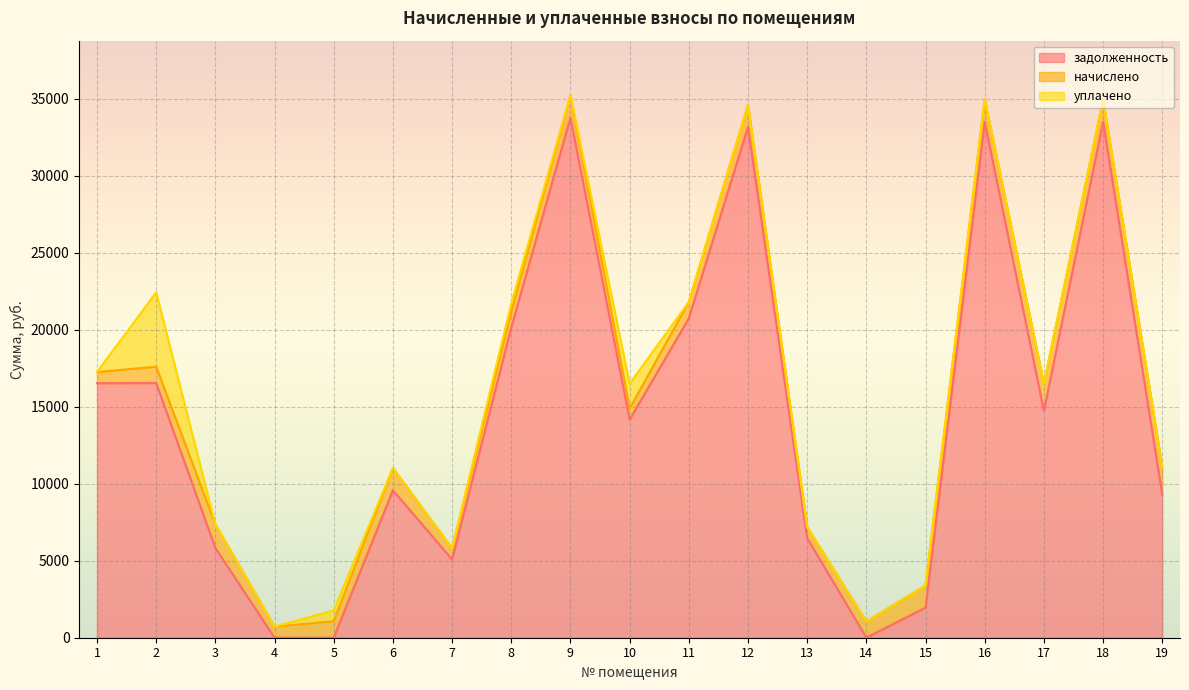

True or false: начислено and уплачено intersect in this chart.

True